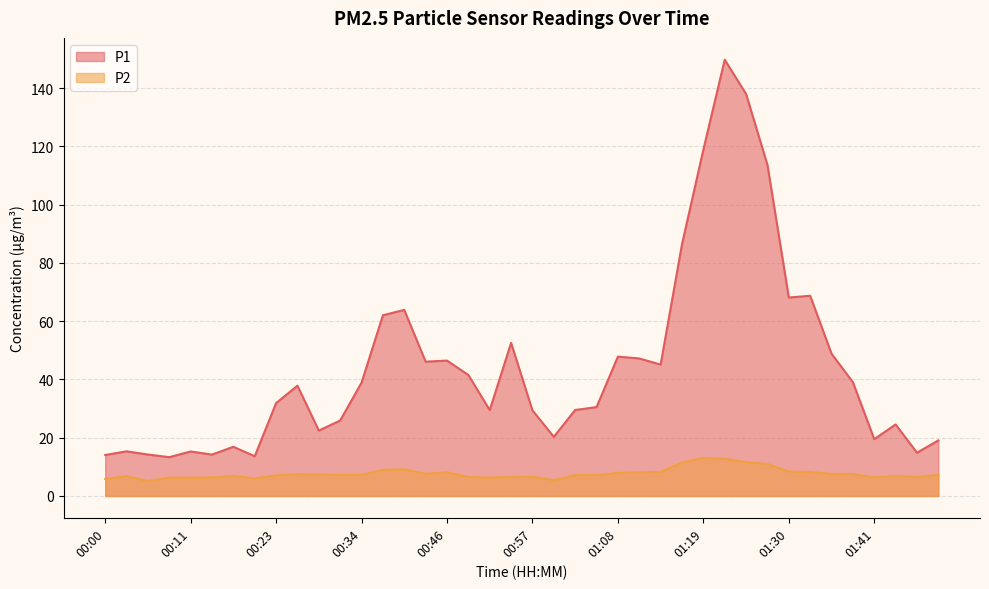

What position from the left is 01:30?

33